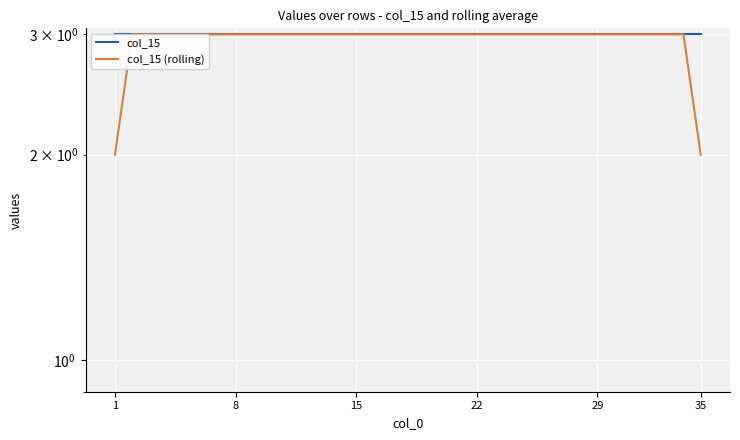

List the series in order of their peak value, highest first.

col_15, col_15 (rolling)